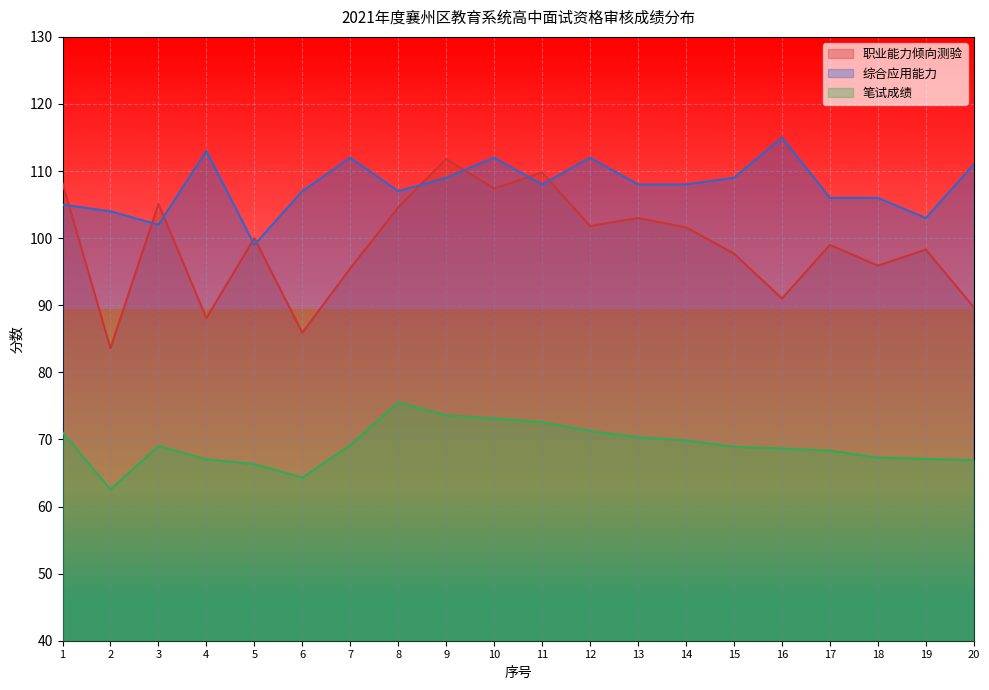

Where is the first local maximum for 职业能力倾向测验?

3